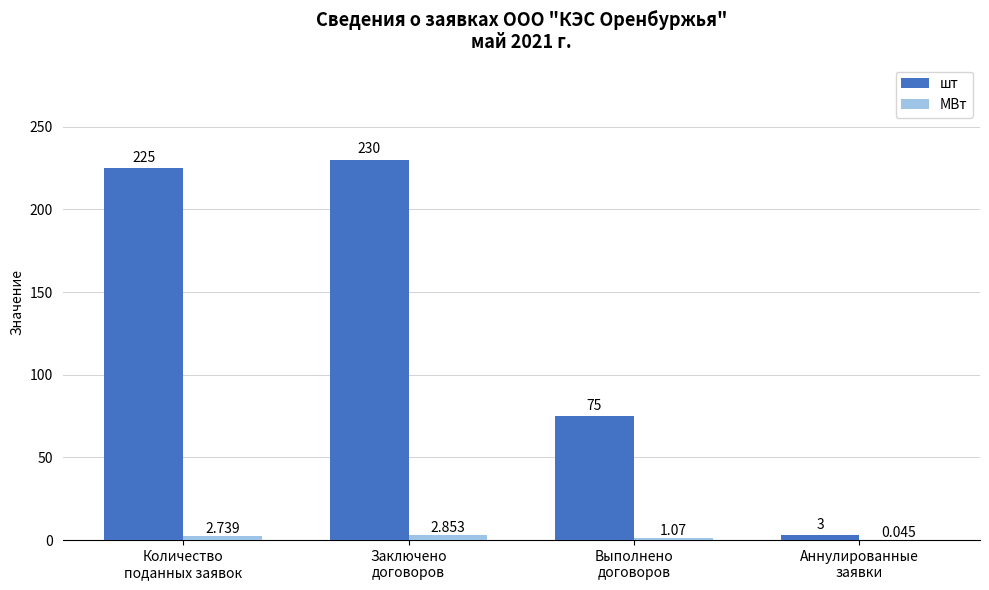

What is the lowest value of the шт series?

3.0